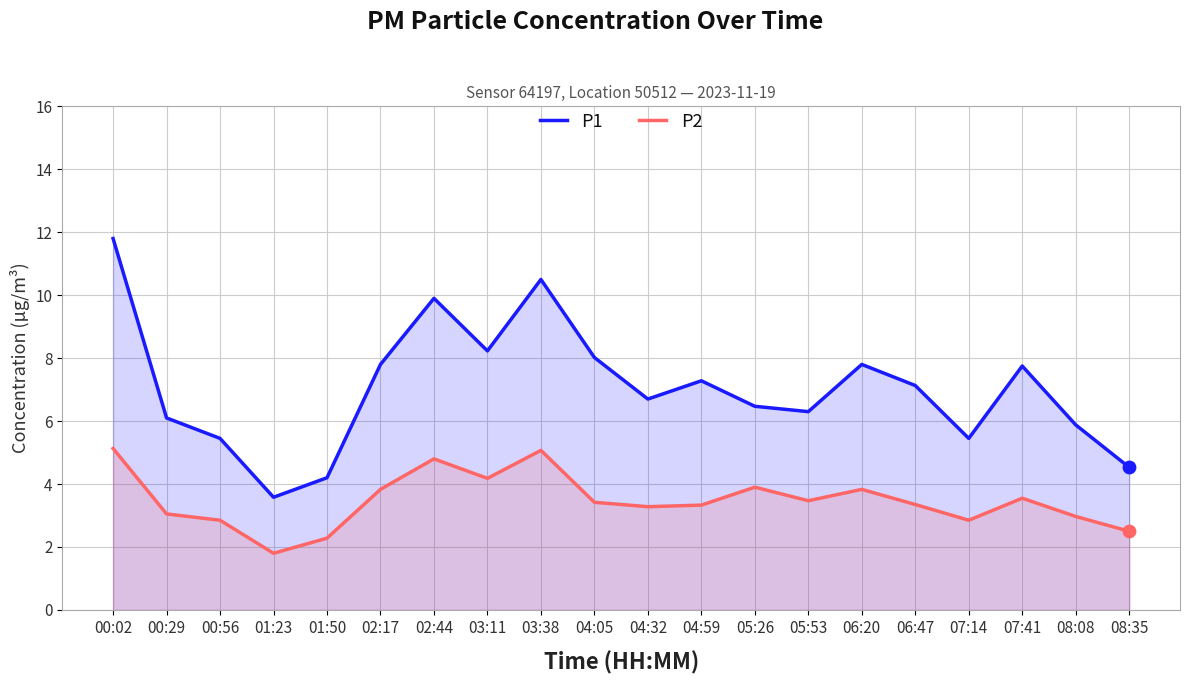

Which series has the largest total across all categories?

P1